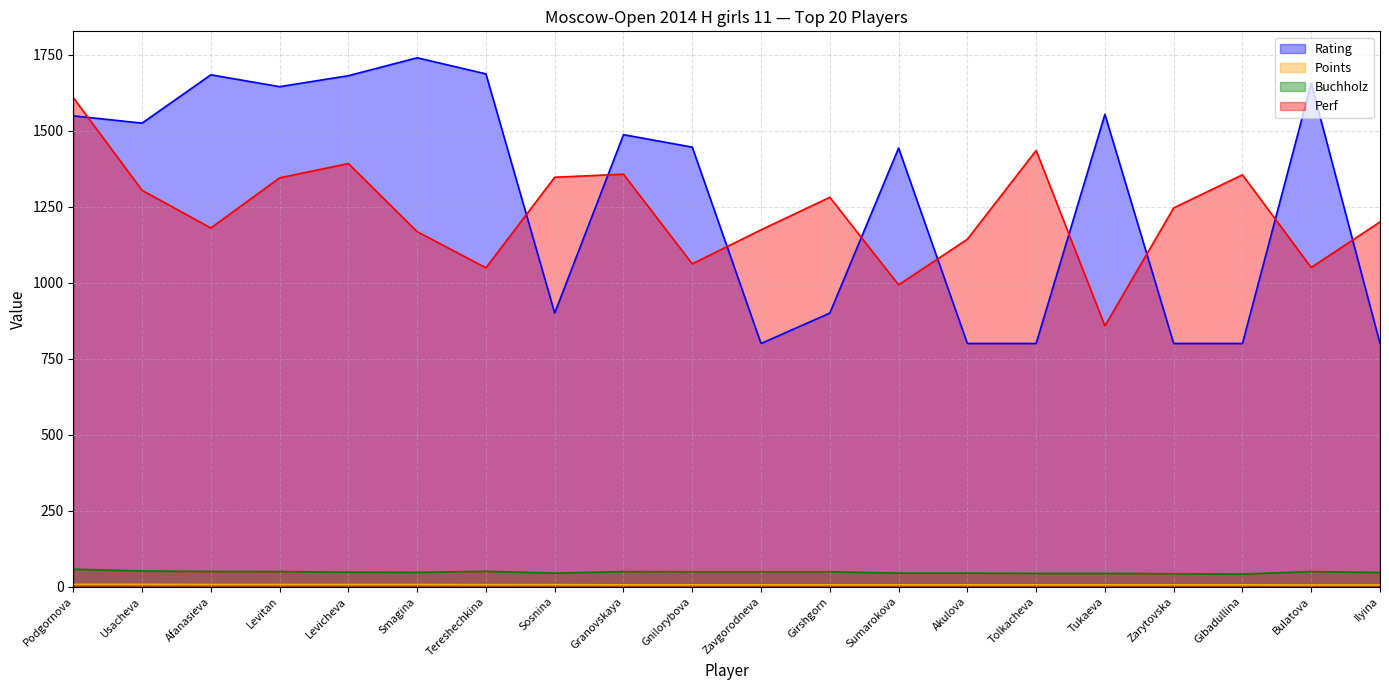

The Rating series shows 881.4 at Tukaeva. True or false?

False